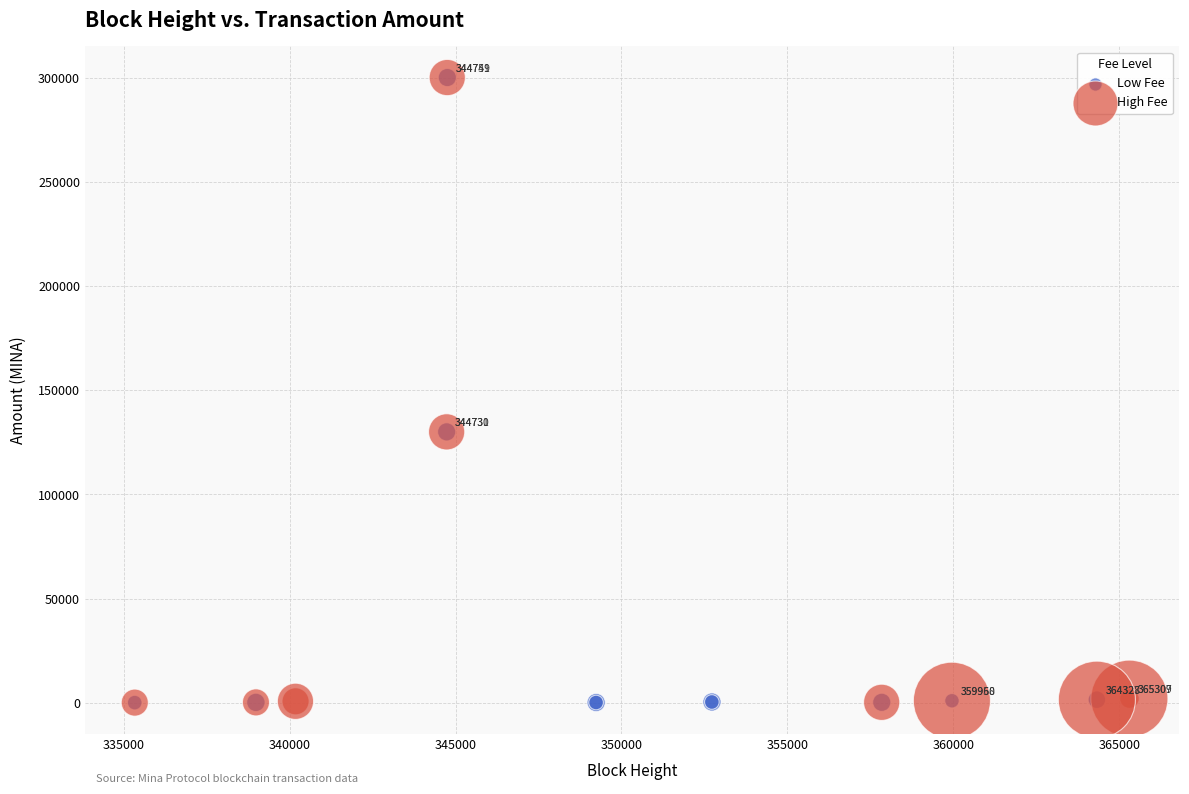

What are all the series names shown in the legend?

Low Fee, High Fee